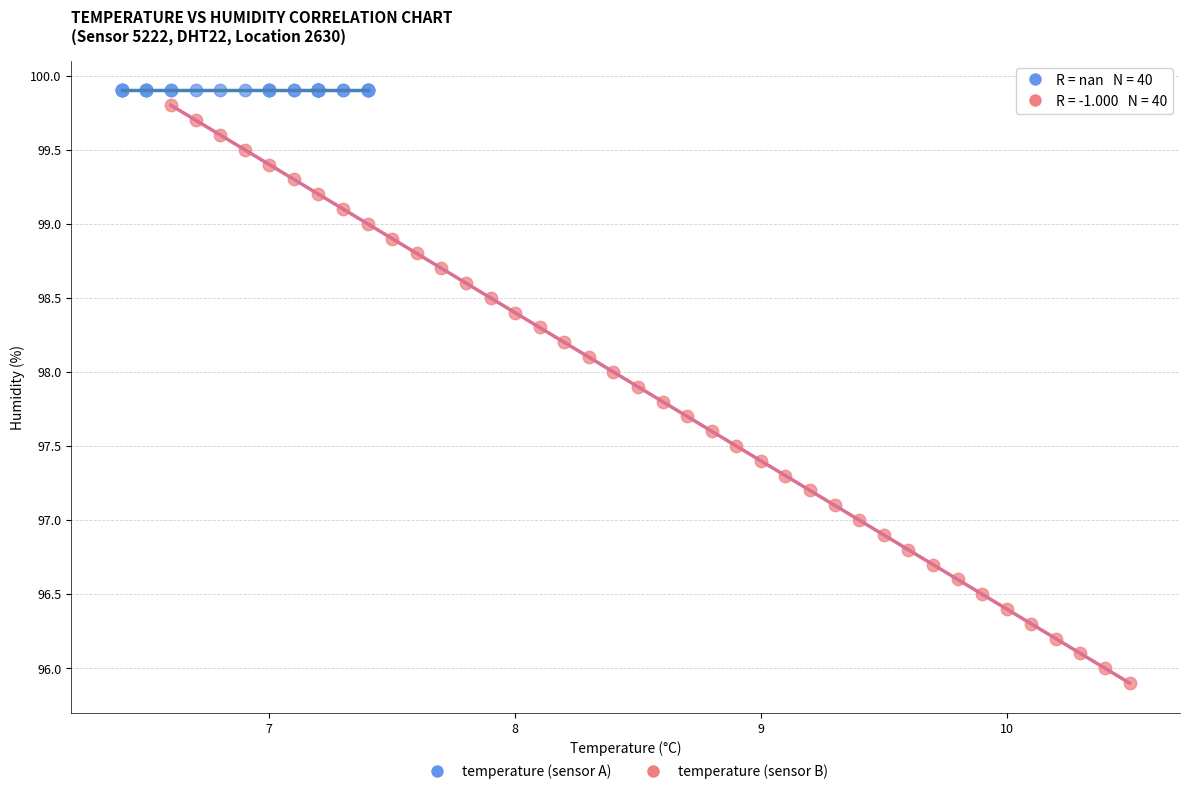

What are all the series names shown in the legend?

temperature (sensor A), temperature (sensor B)